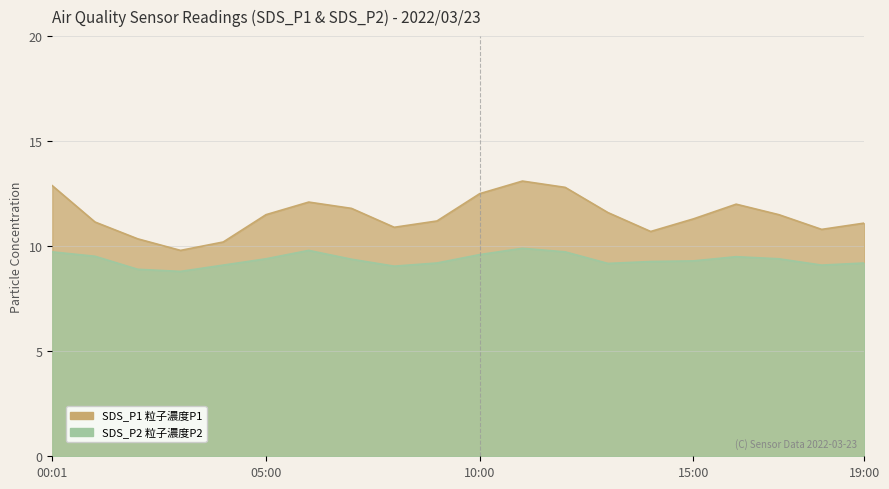

Which label corresponds to the smallest value in the chart?

03:00